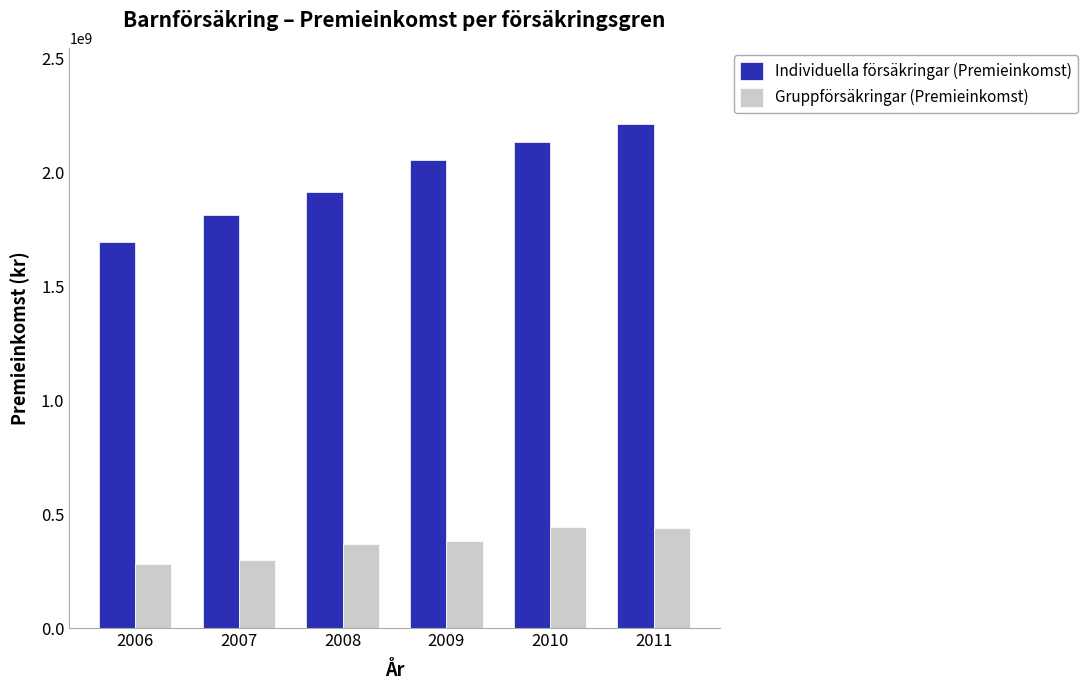

What is the sum of the Gruppförsäkringar (Premieinkomst) values at 2009 and 2006?

664449000